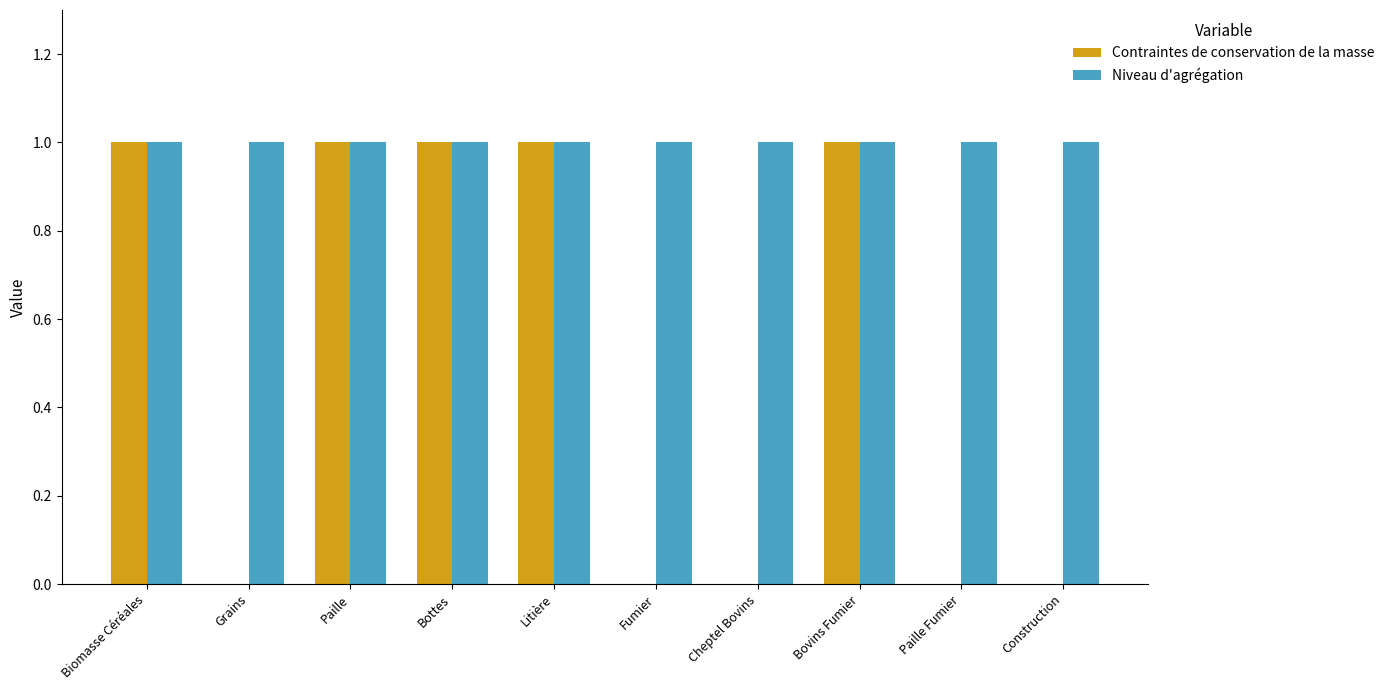

Which series has the largest total across all categories?

Niveau d'agrégation